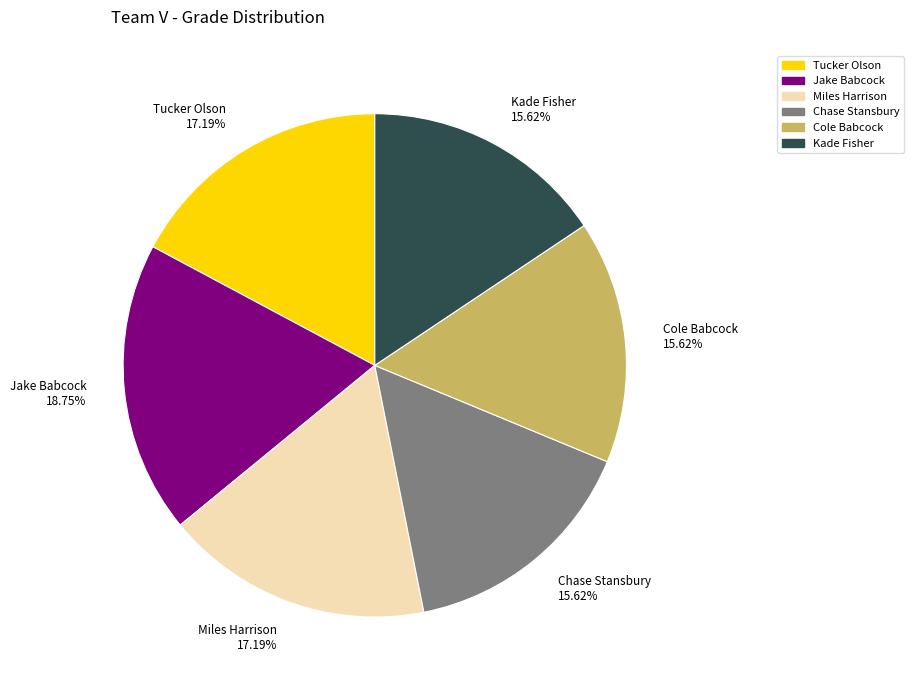

Does any single category account for the majority?

No